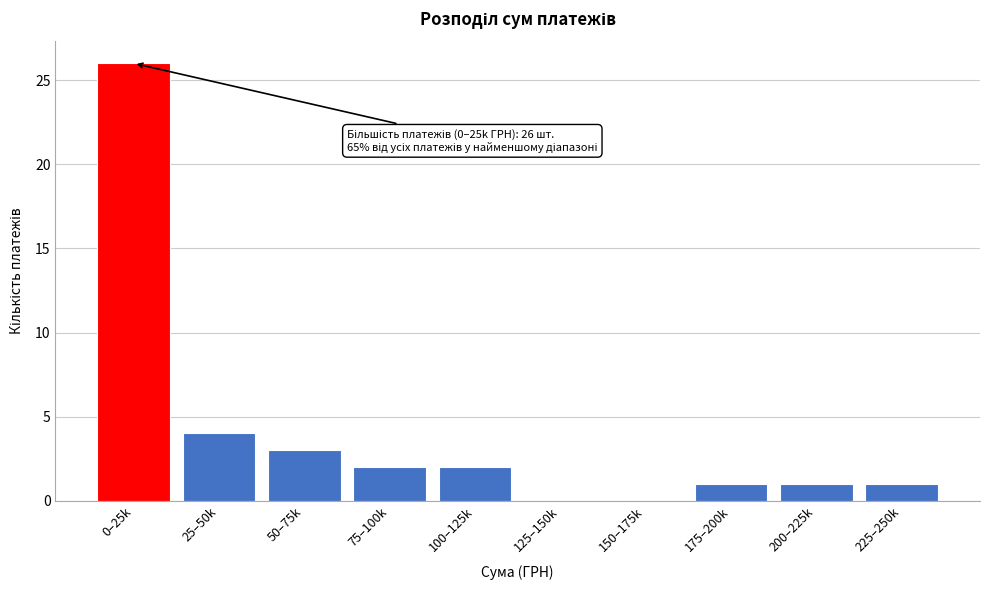

Reading left to right, transcribe all the data shown in this chart.

0–25k=26	25–50k=4	50–75k=3	75–100k=2	100–125k=2	125–150k=0	150–175k=0	175–200k=1	200–225k=1	225–250k=1